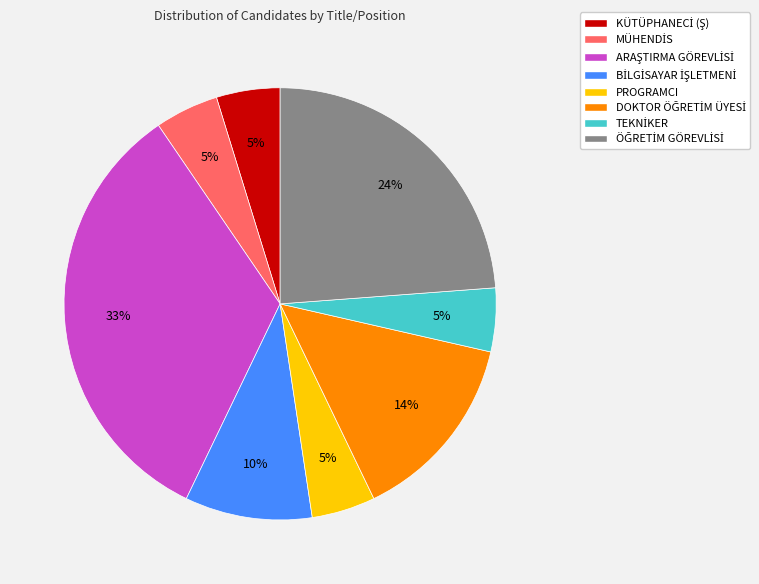

What percentage is the PROGRAMCI slice, to the nearest percent?

5%